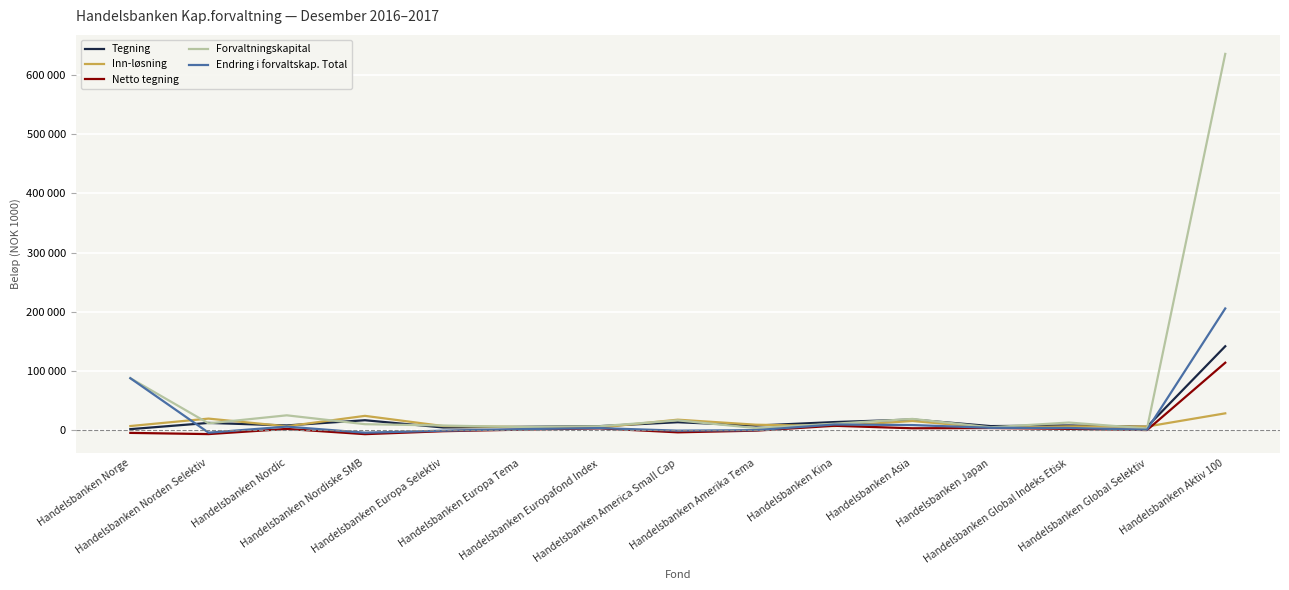

Does the chart display data point markers on the line(s)?

No